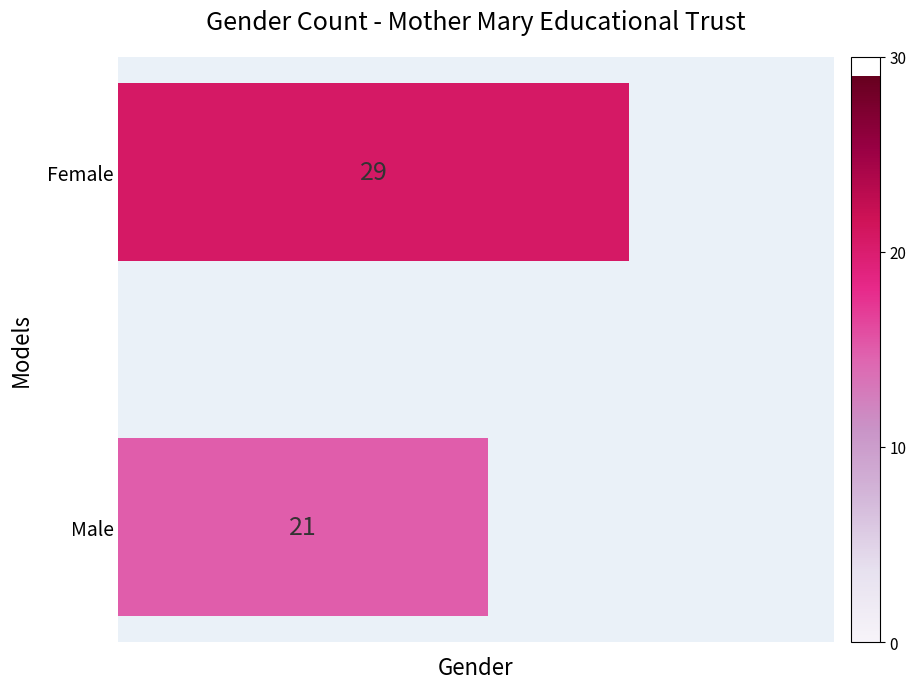

What is the maximum value shown in the chart?

29